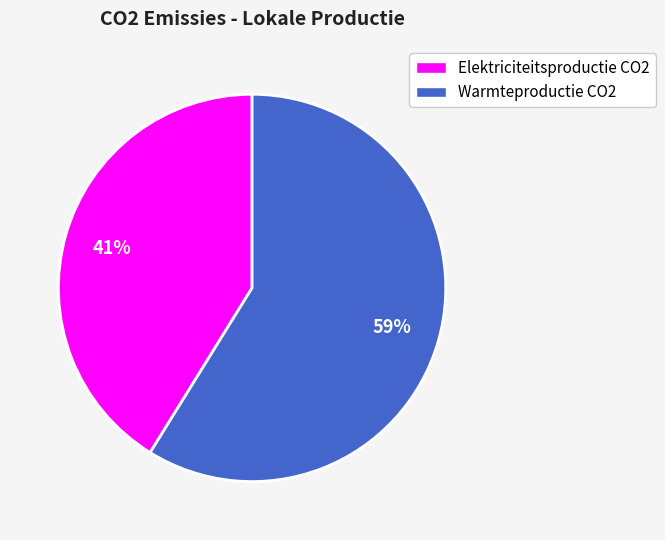

The Warmteproductie CO2 slice represents 65% of the pie. True or false?

False